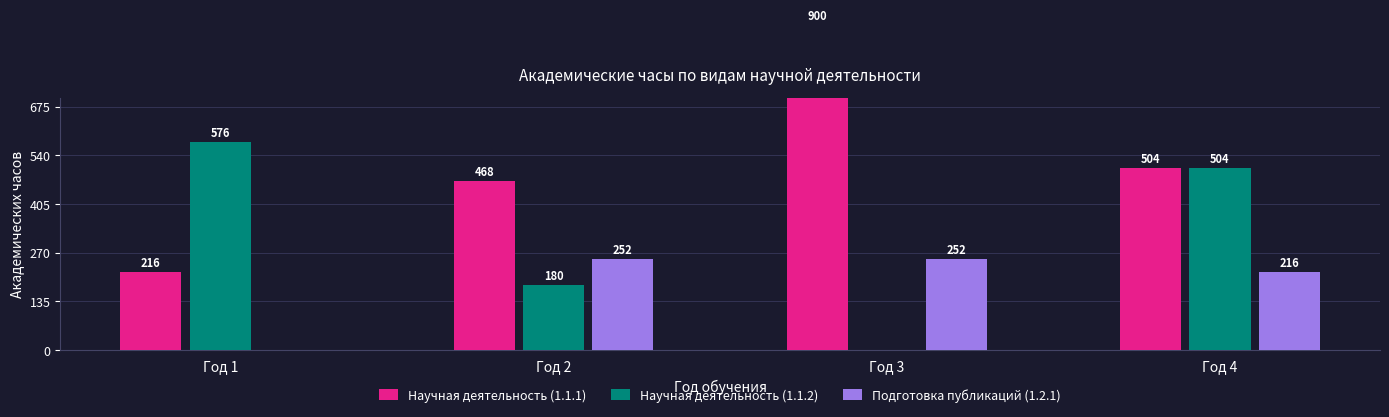

How many values in the Подготовка публикаций (1.2.1) series are below 252?

2